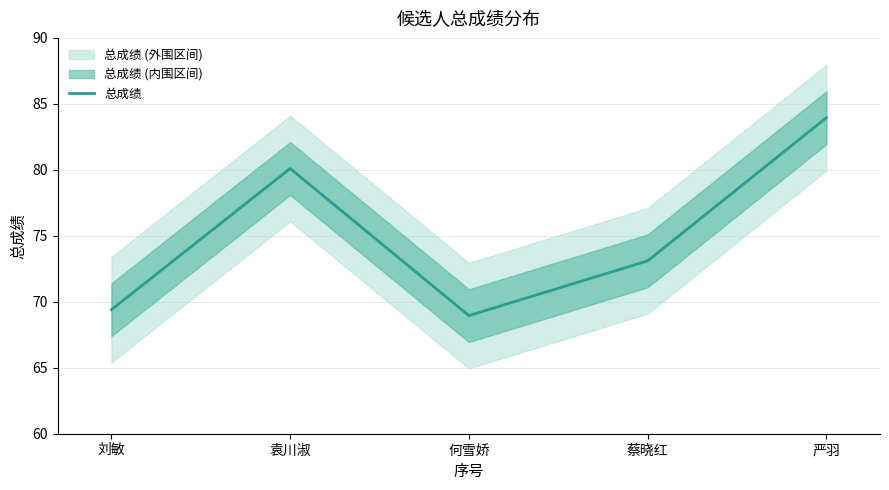

Where is the first local maximum?

袁川淑